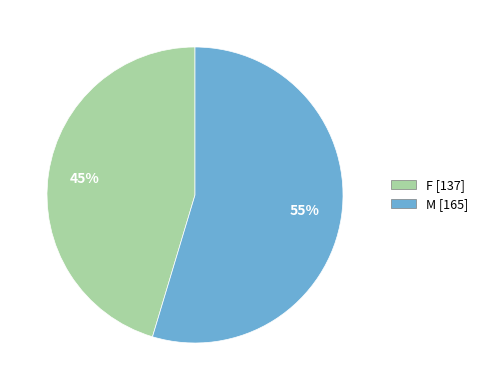

Do M and F together represent more than half of the pie?

Yes